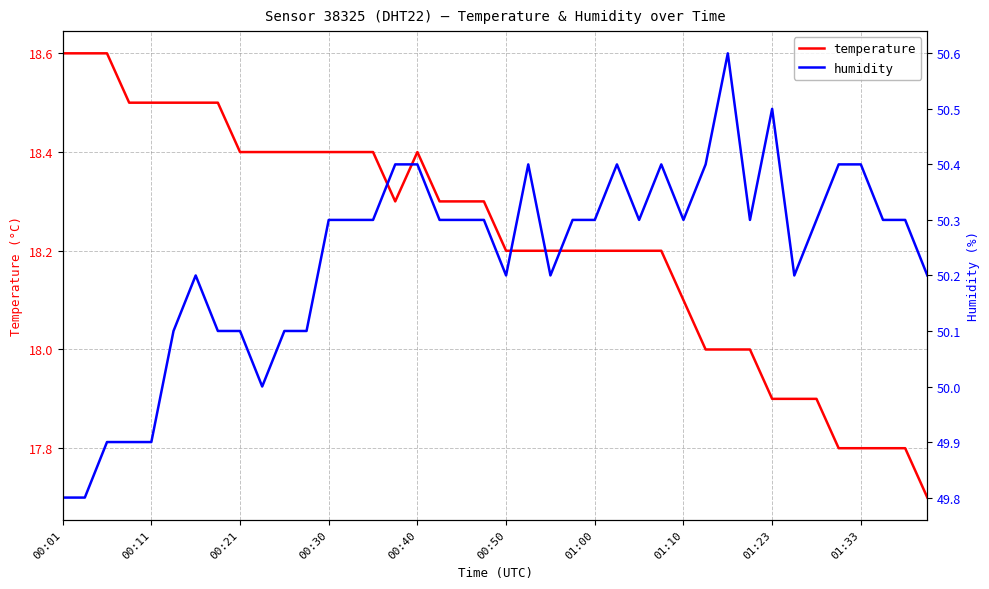

What are all the series names shown in the legend?

temperature, humidity